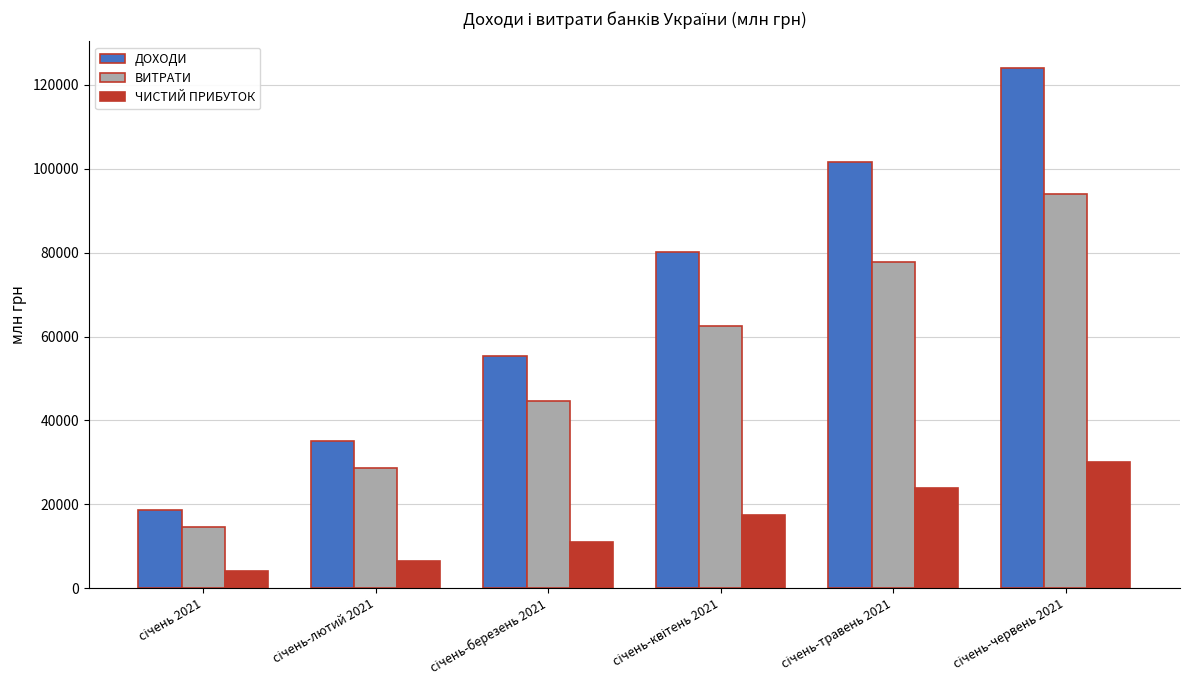

Count the number of categories in the chart.

6